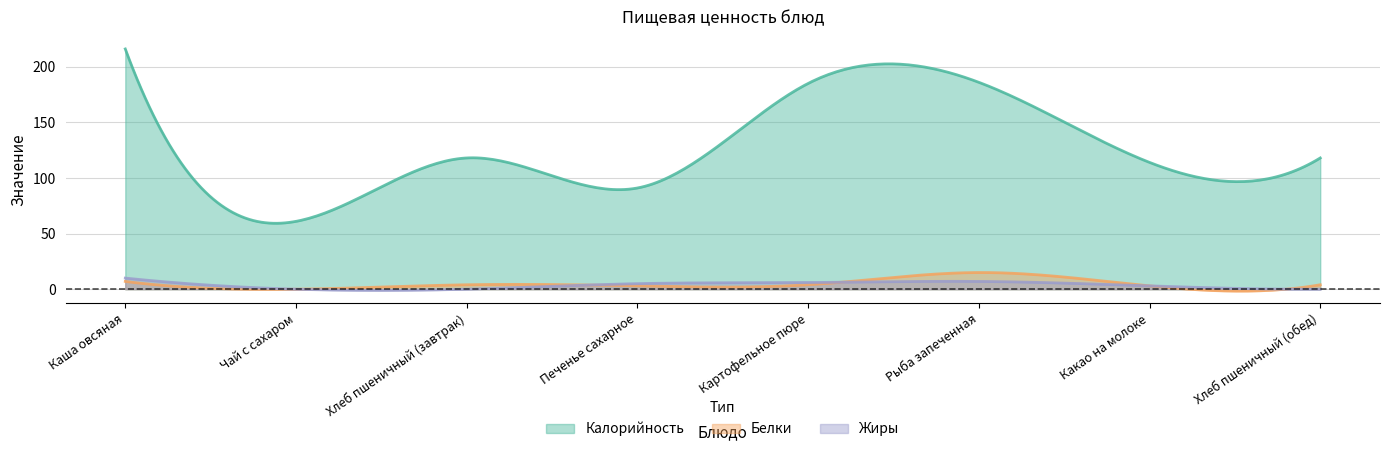

The Белки series shows 0 at Чай с сахаром. True or false?

True